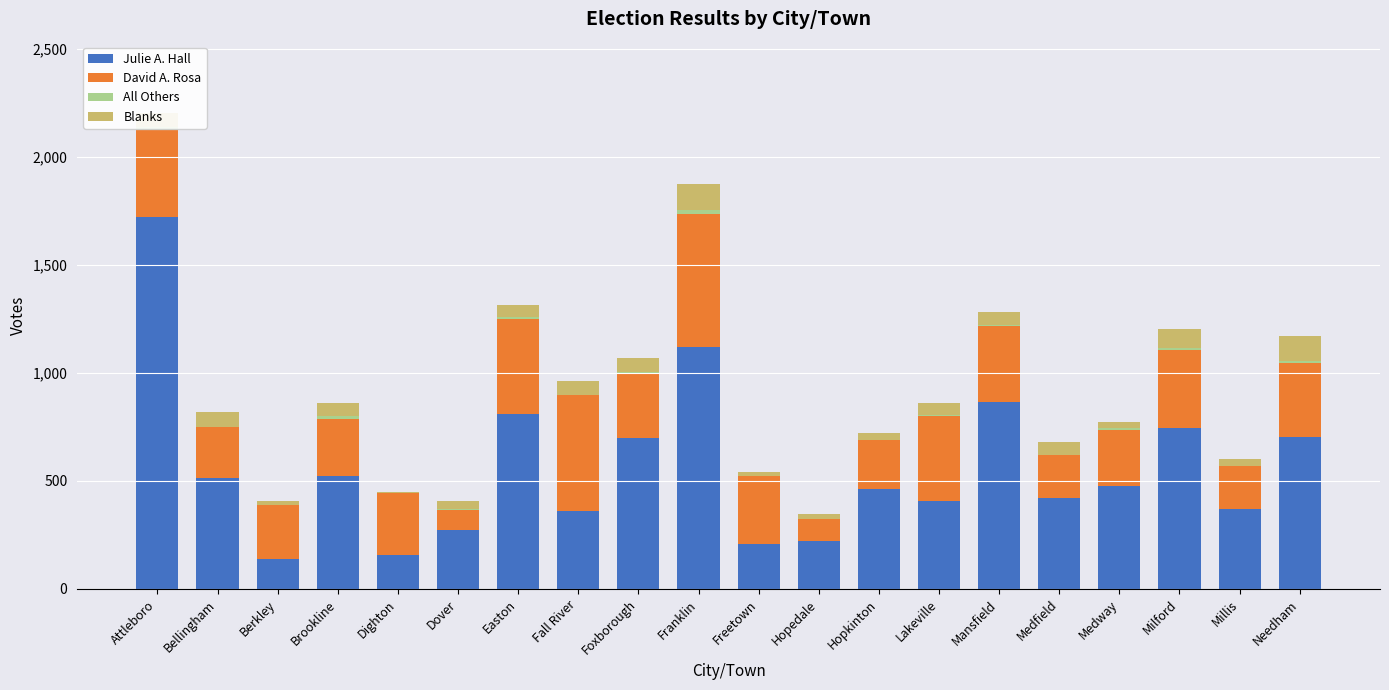

What is the sum of all Julie A. Hall values?

11198